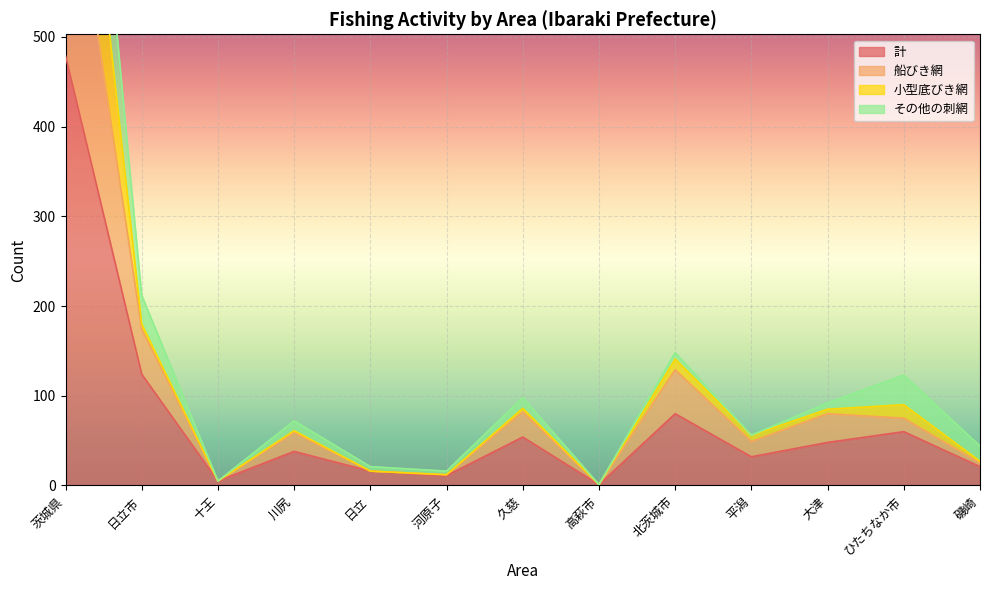

In 計, how many points are higher than both neighbors (excluding endpoints)?

4